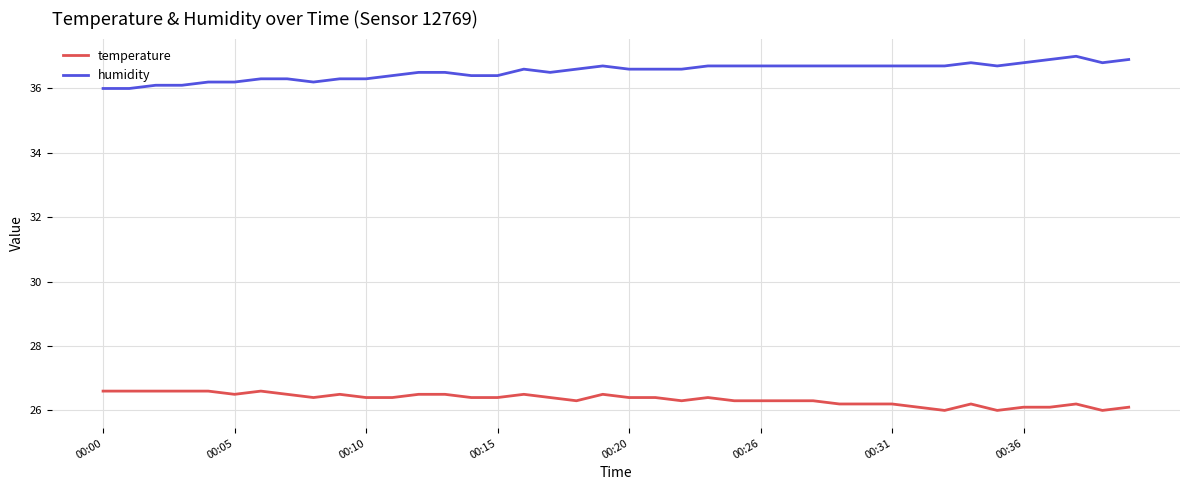

True or false: temperature has more than 1 points higher than both neighbors.

True